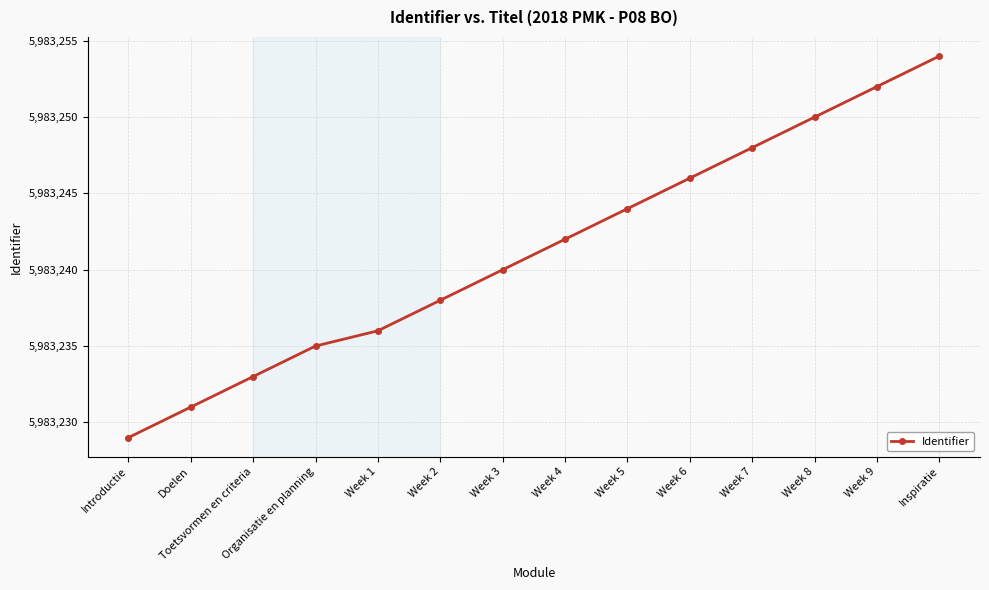

What is the label of the 1st point from the right?

Inspiratie